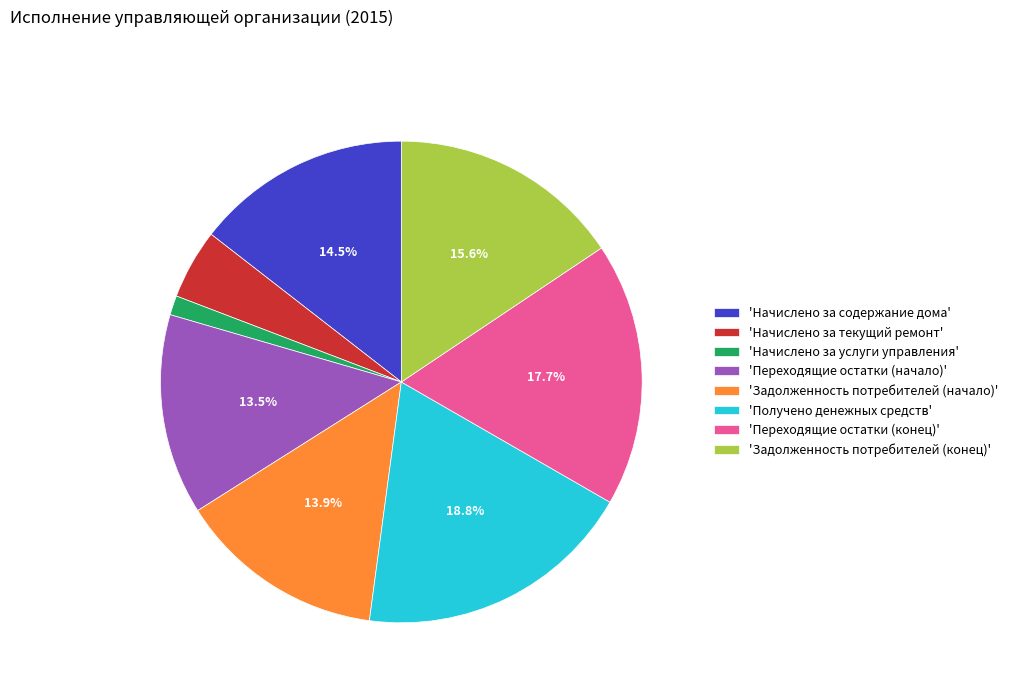

Does any single category account for the majority?

No